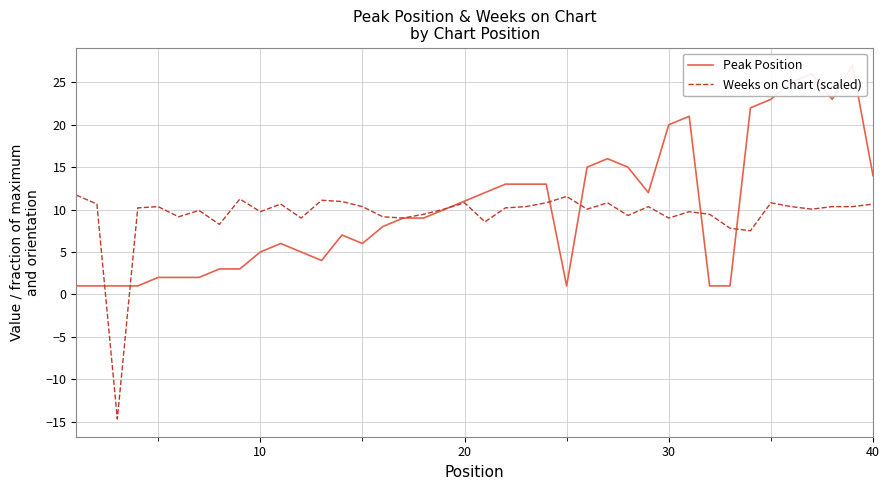

What is the minimum value for Peak Position?

1.0